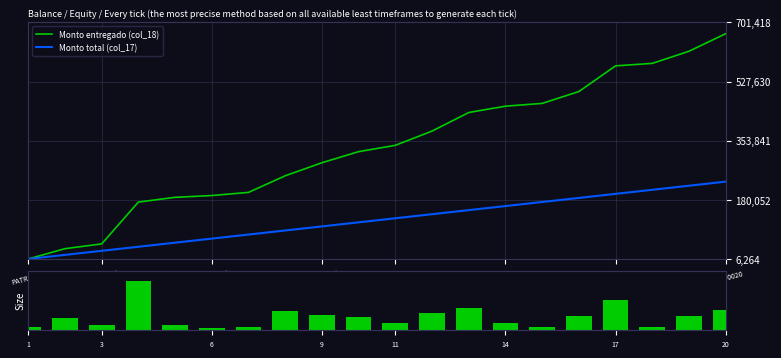

What is the difference between the second highest and minimum values in the Monto total (col_17) series?

214907.0